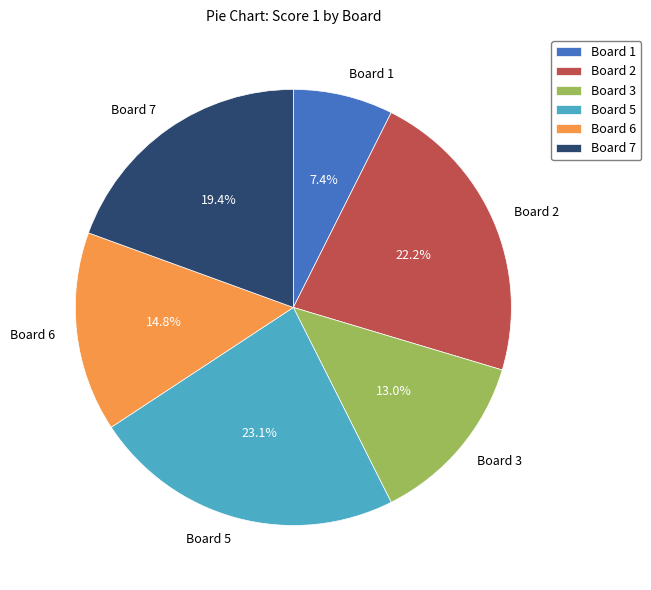

Is there a majority slice in this chart?

No